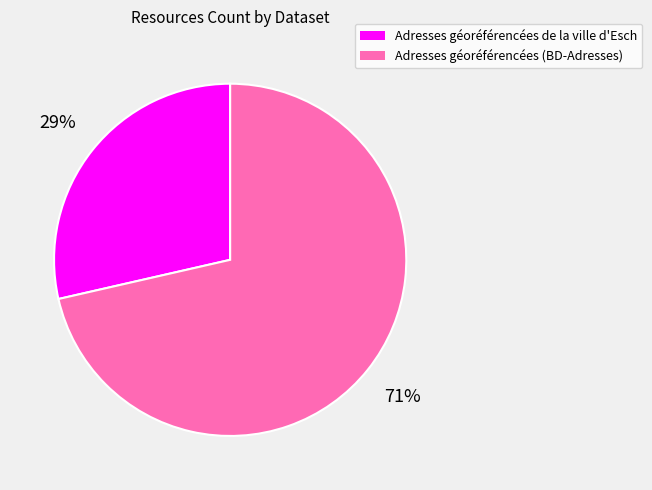

To the nearest percent, what is the average slice percentage?

50%